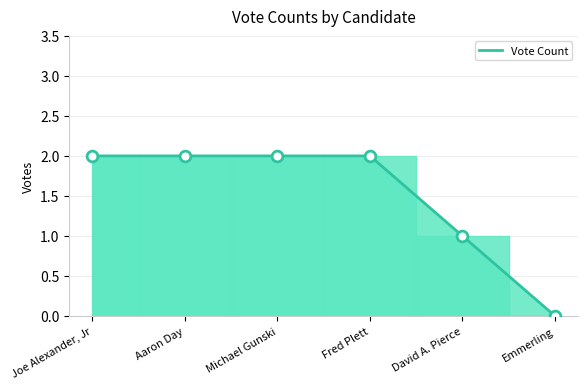

Which has a higher value, Michael Gunski or David A. Pierce?

Michael Gunski